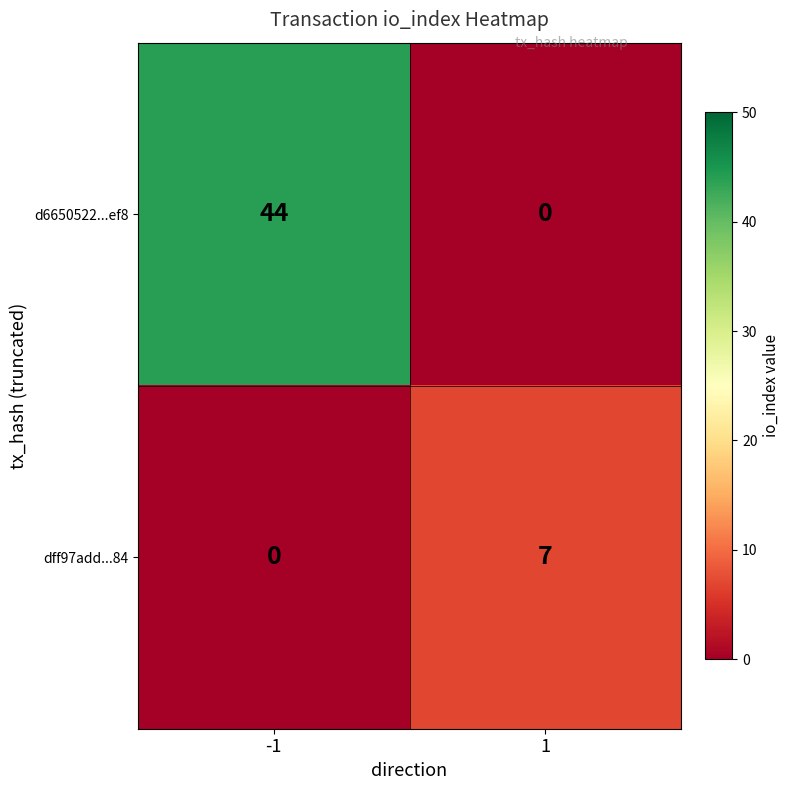

What is the maximum value shown in the chart?

44